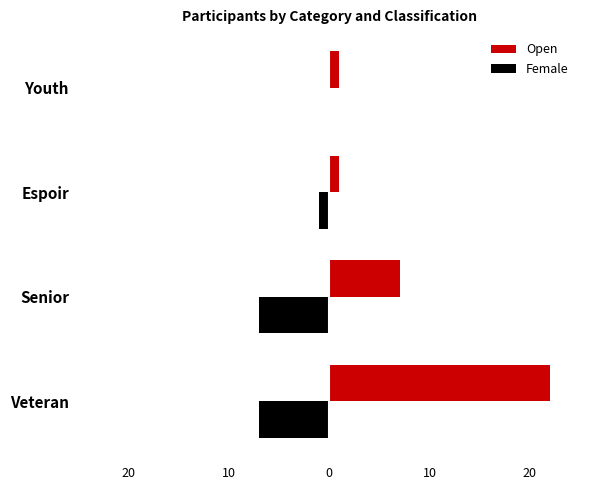

What are all the series names shown in the legend?

Open, Female